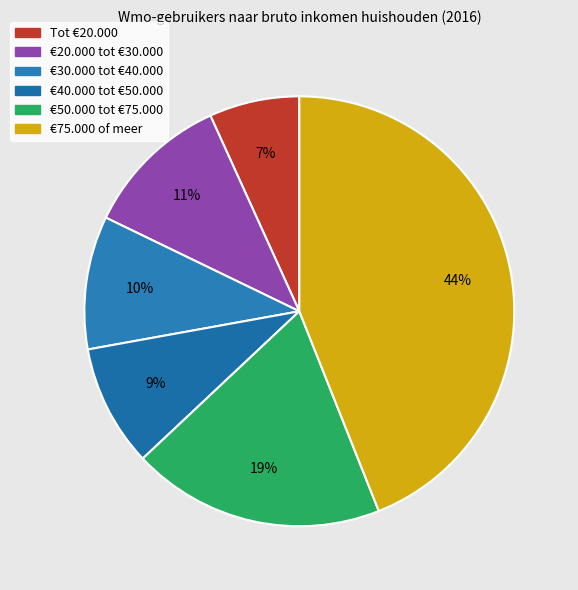

What is the change in value from Tot €20.000 to €40.000 tot €50.000?

+1400